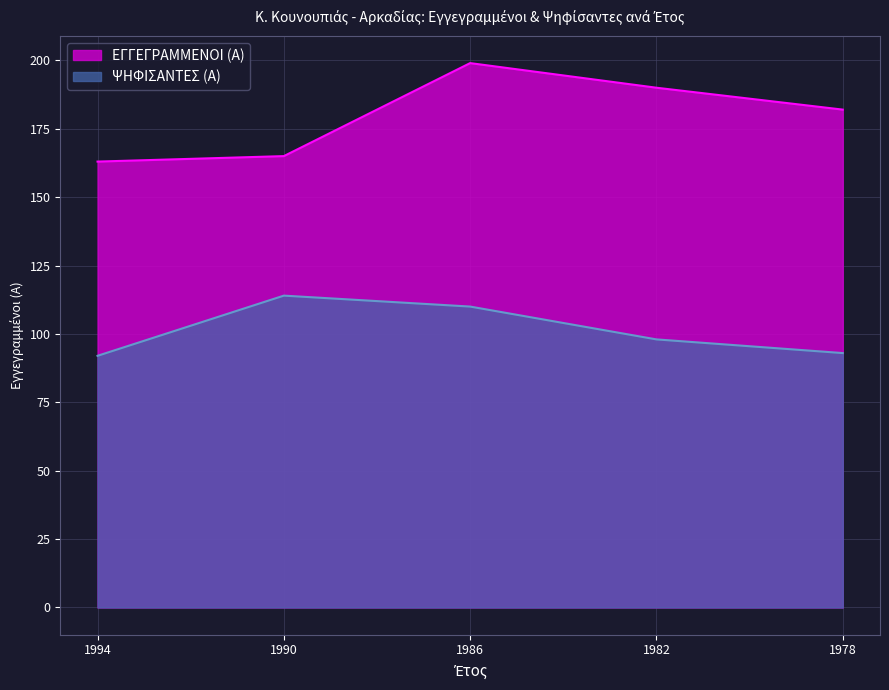

What is the average value of the ΕΓΓΕΓΡΑΜΜΕΝΟΙ (Α) series?

180